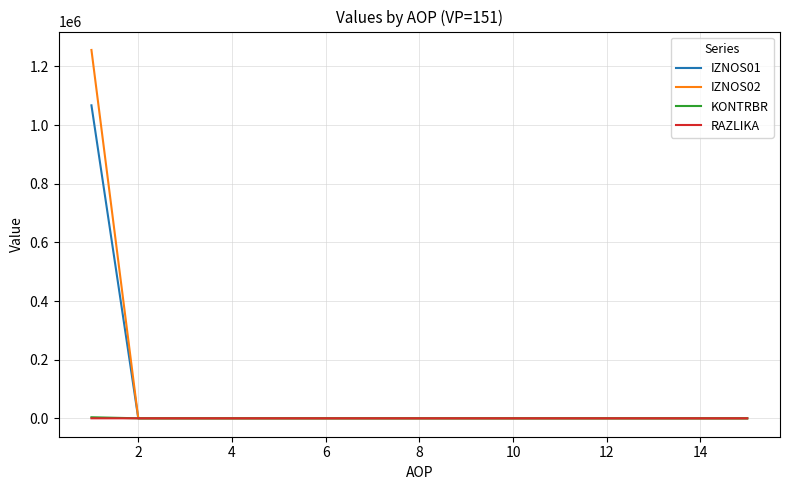

Which series has the widest spread of values?

IZNOS02